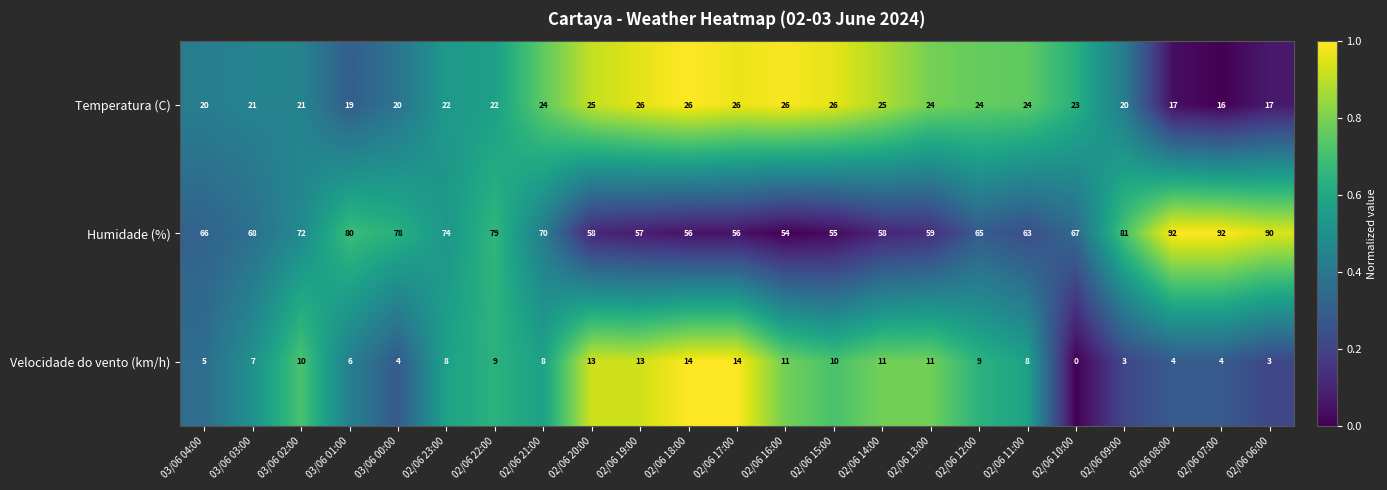

At which category does the chart reach its minimum across all series?

02/06 10:00